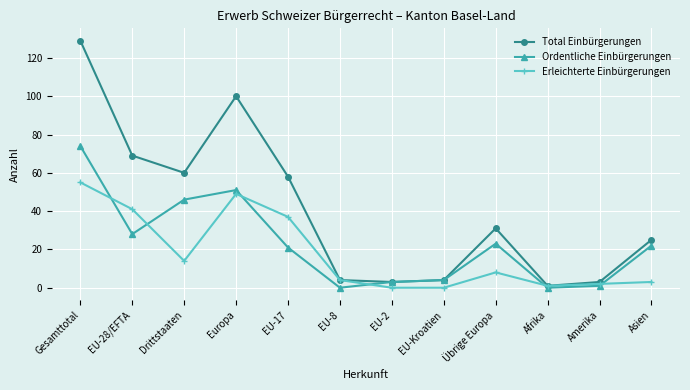

Between Gesamttotal and Asien, which series saw the biggest shift?

Total Einbürgerungen